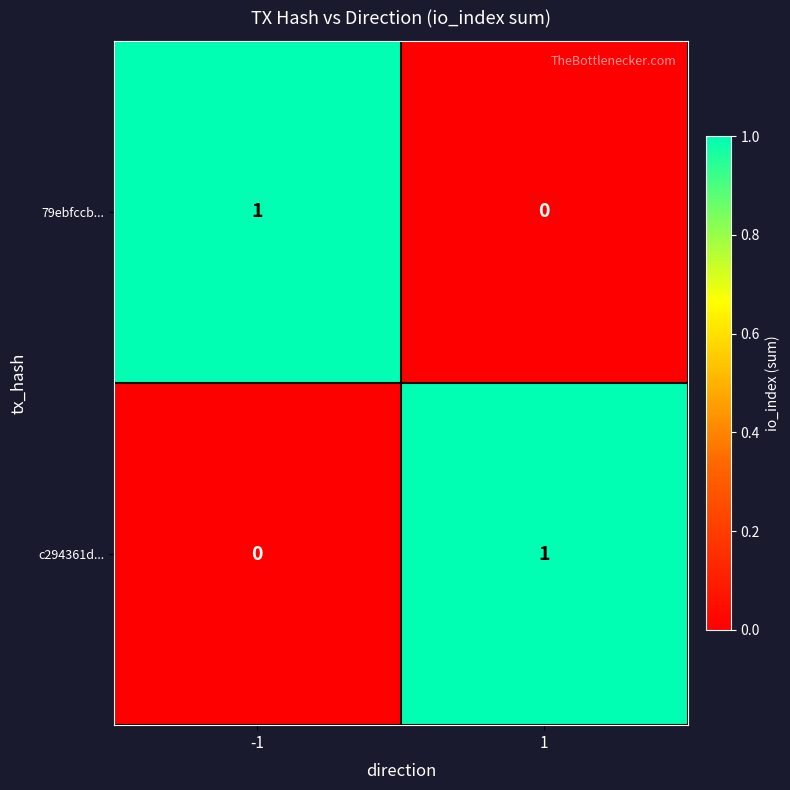

True or false: c294361d... has a value of 0 at -1.

True